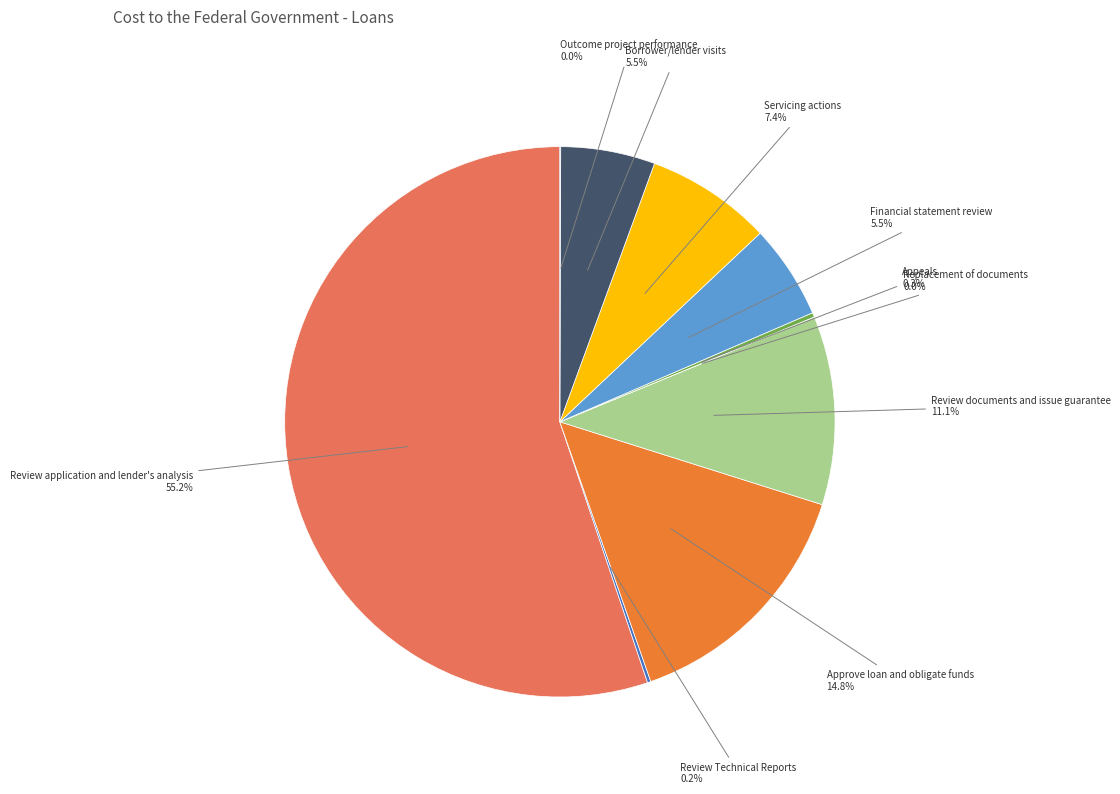

Which has a higher value, Servicing actions or Review application and lender's analysis?

Review application and lender's analysis